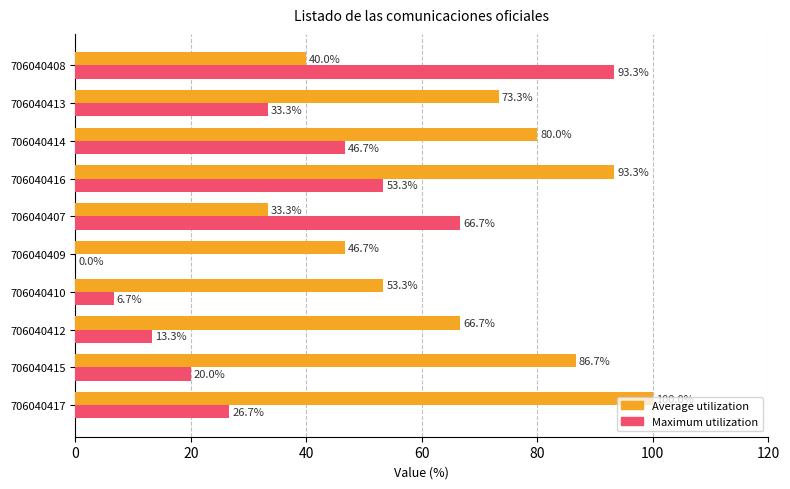

Count the number of data series in this chart.

2